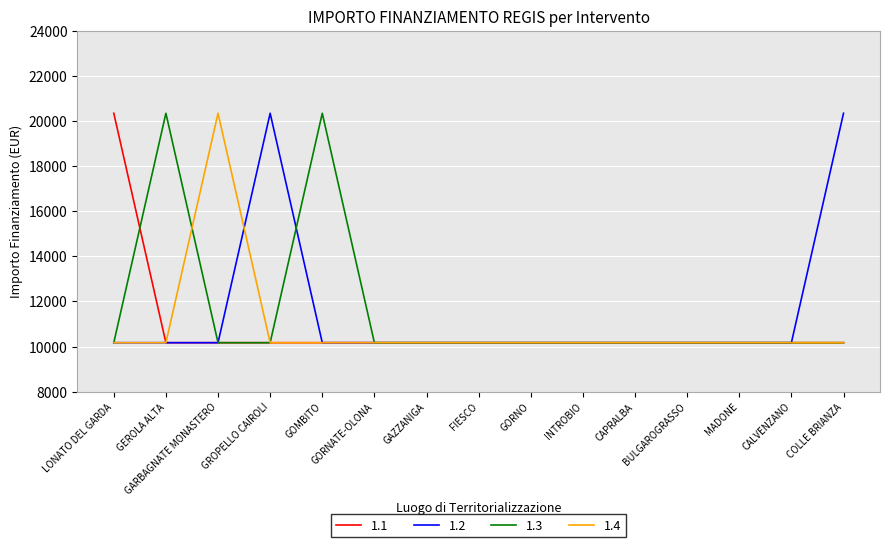

What is the approximate value of 1.3 at FIESCO?

10172